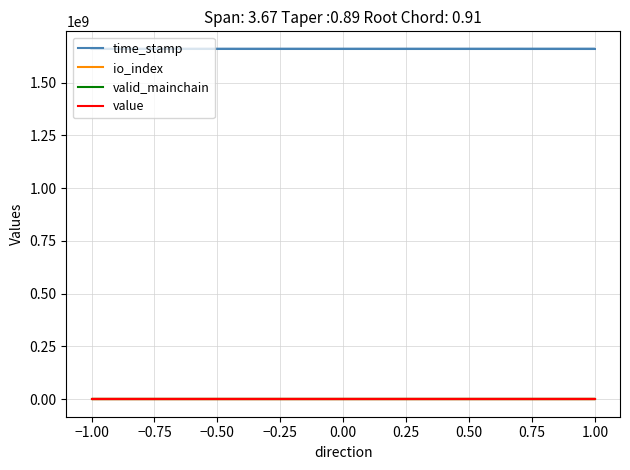

How many distinct data groups are displayed?

4